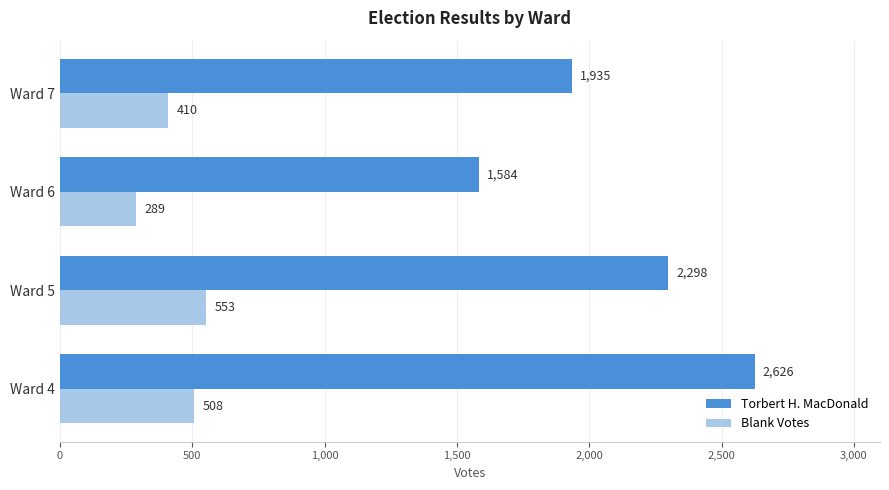

True or false: Torbert H. MacDonald has a value of 4051 at Ward 5.

False